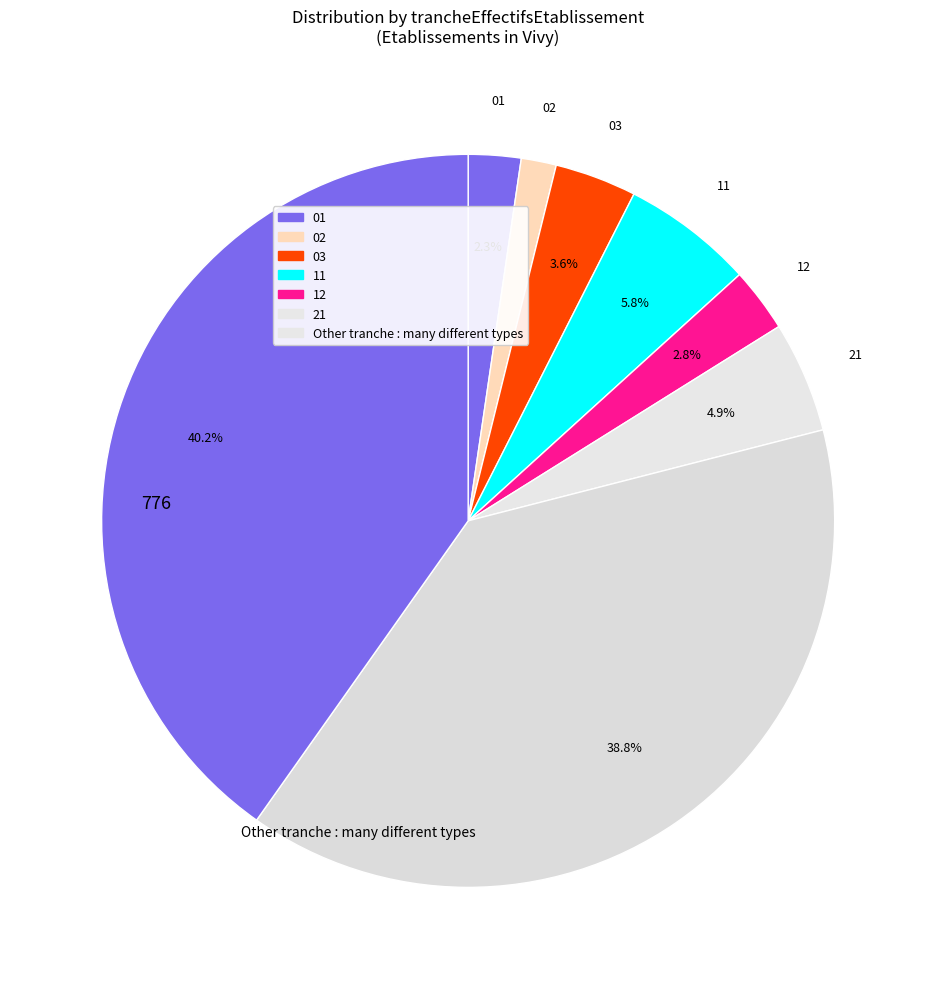

Count the number of slices in the pie.

8